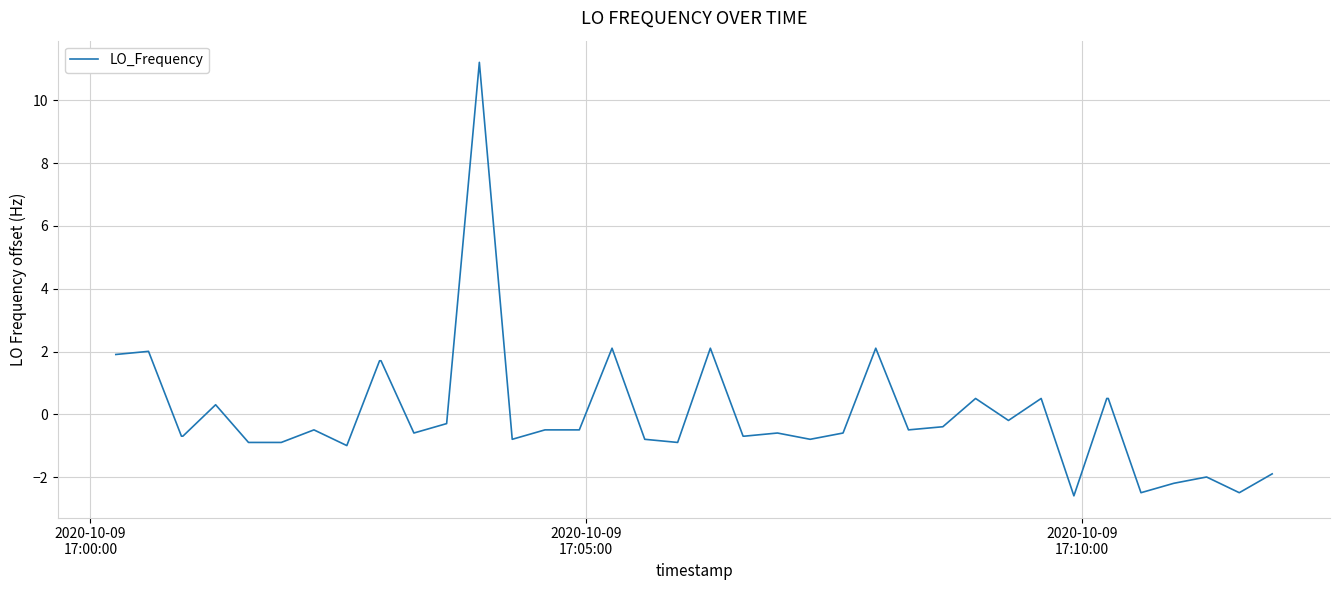

What is the difference between the maximum and minimum values?

13.8